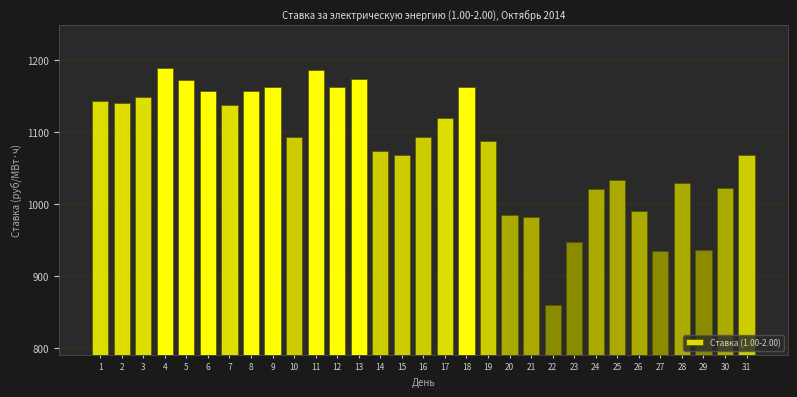

What value does the data have at 29?

936.1